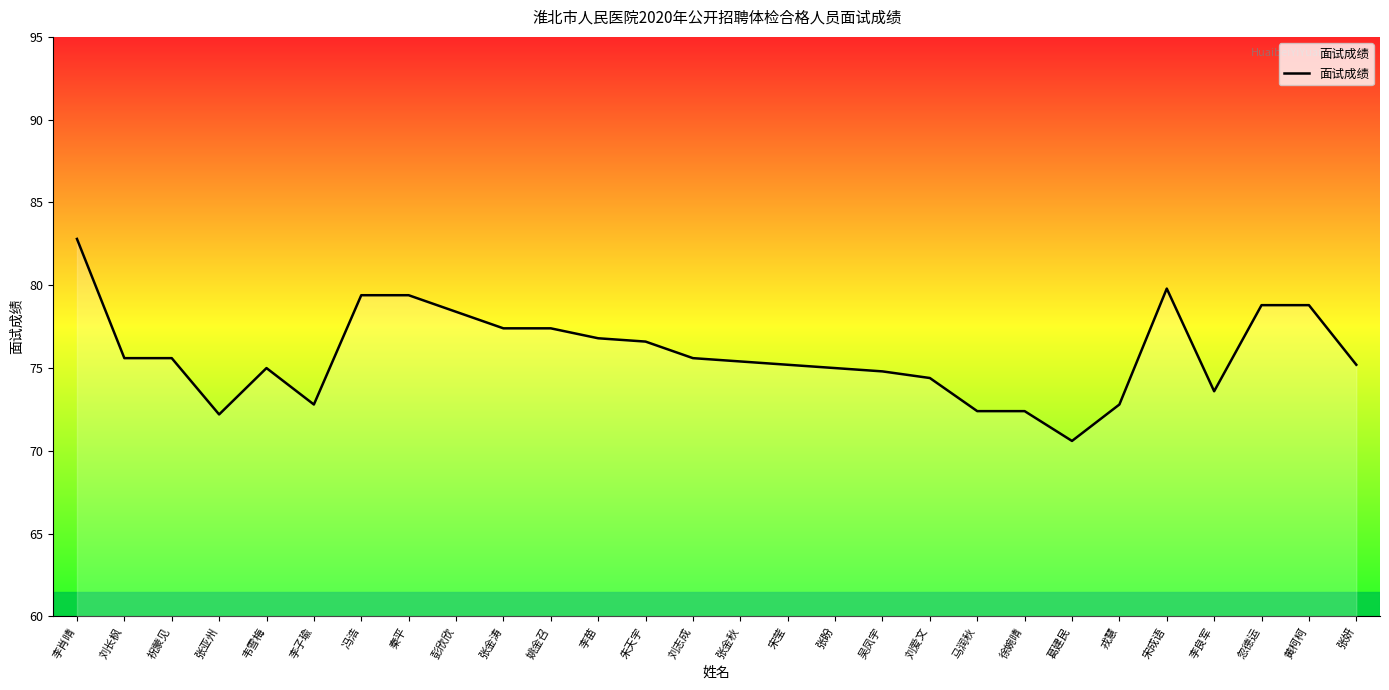

Is this an area chart (filled region under the line)?

No